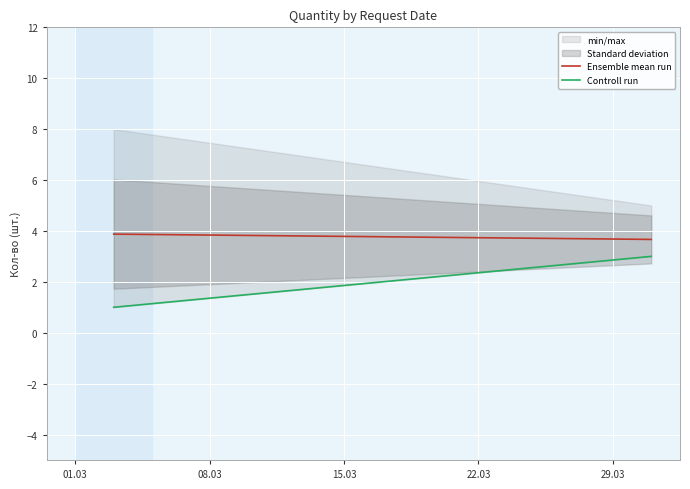

At how many categories does at least one series exceed 3?

2